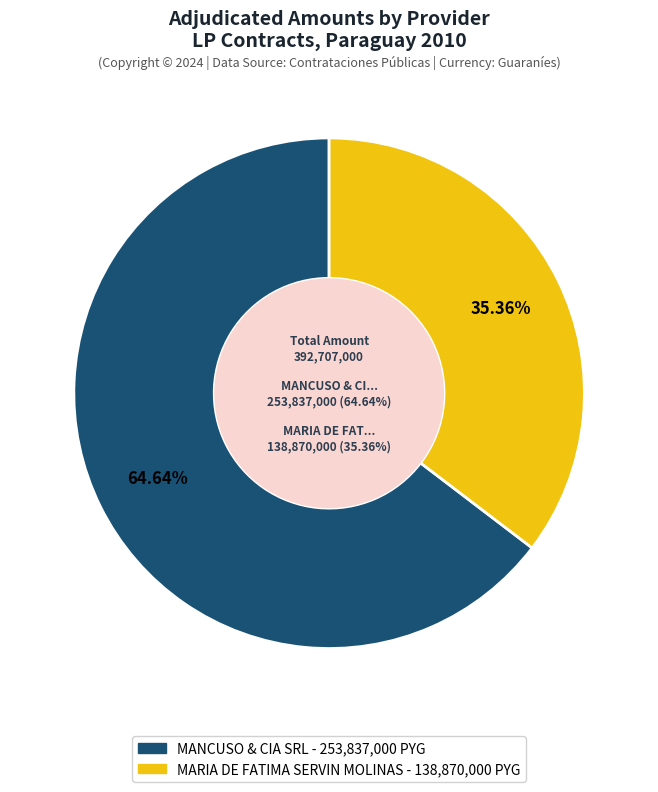

To the nearest percent, what is the difference between the MARIA DE FATIMA SERVIN MOLINAS and MANCUSO & CIA SRL slice percentages?

29%